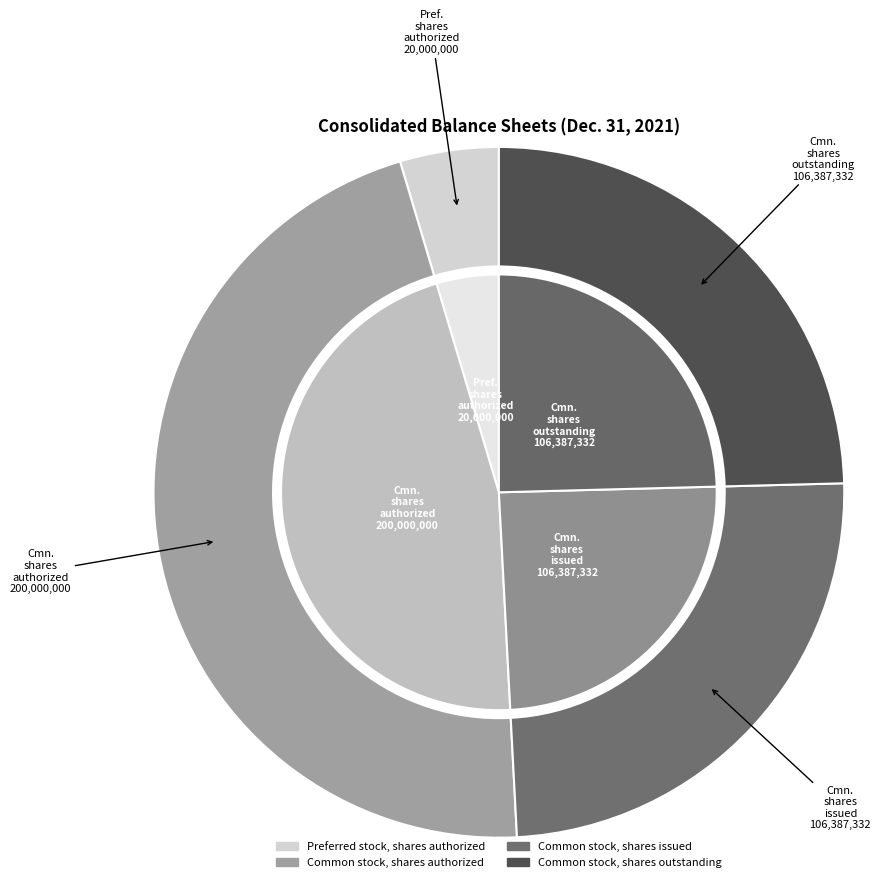

Which slice is the largest?

Common stock, shares authorized